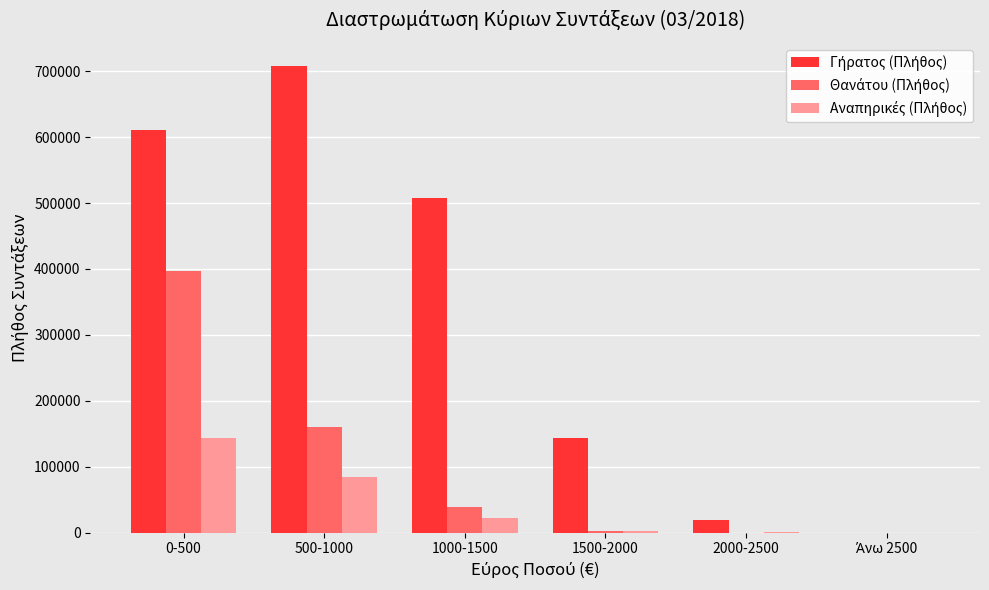

Which category has the highest value across all series?

500-1000